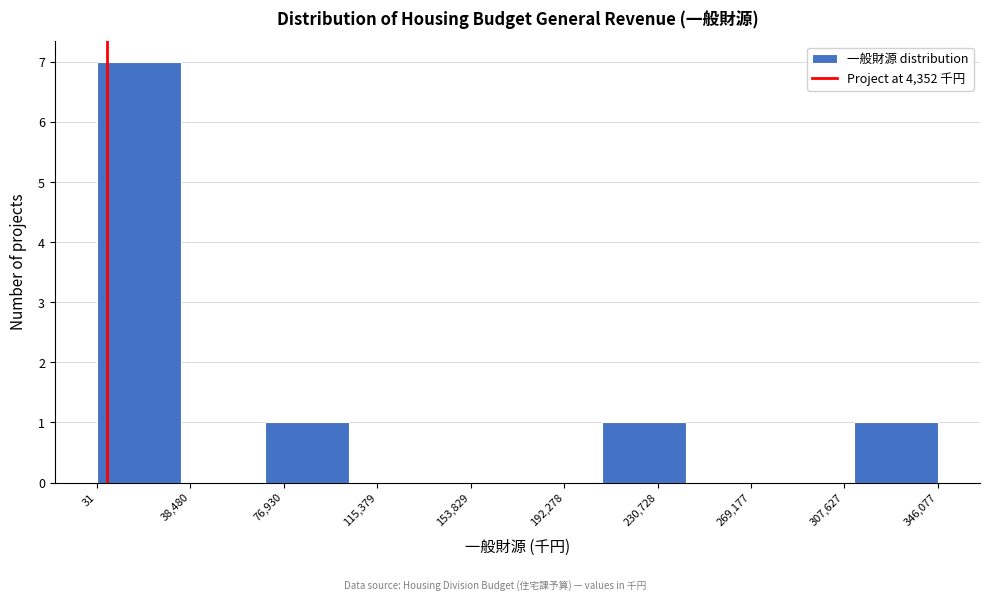

Reading left to right, list every bar in this chart as the range it spans on the x-axis followed by its height. Neither the bar edges nor the heights are printed on the chart, so give them approximately, as read against the axes.

0 to 35000: 7
35000 to 70000: 0
70000 to 105000: 1
105000 to 140000: 0
140000 to 175000: 0
175000 to 210000: 0
210000 to 240000: 1
240000 to 275000: 0
275000 to 310000: 0
310000 to 345000: 1